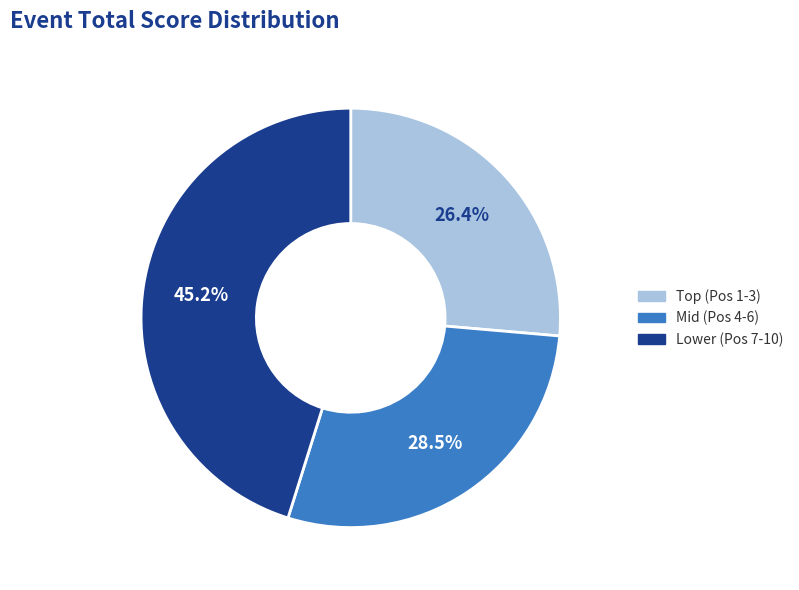

Is there a majority slice in this chart?

No